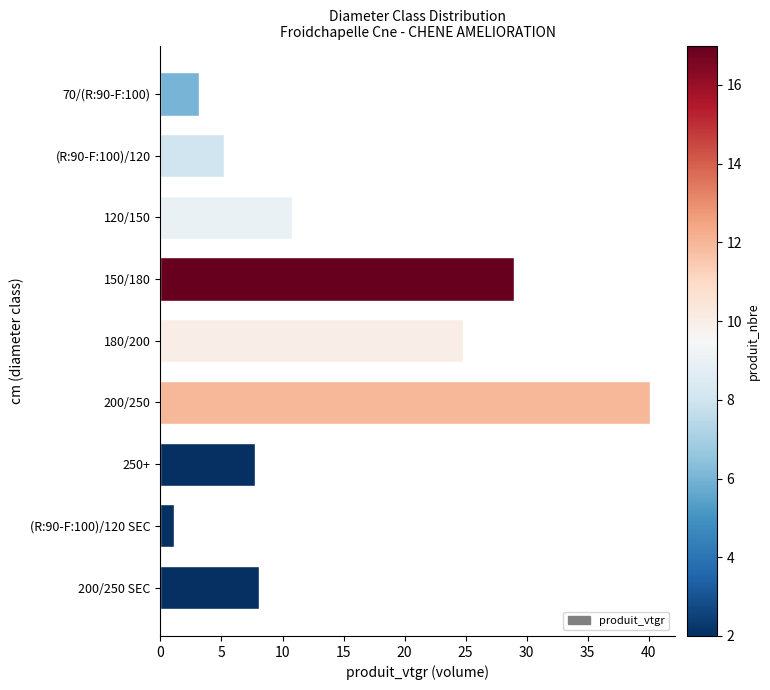

What is the difference between the second highest and second lowest values?

25.8